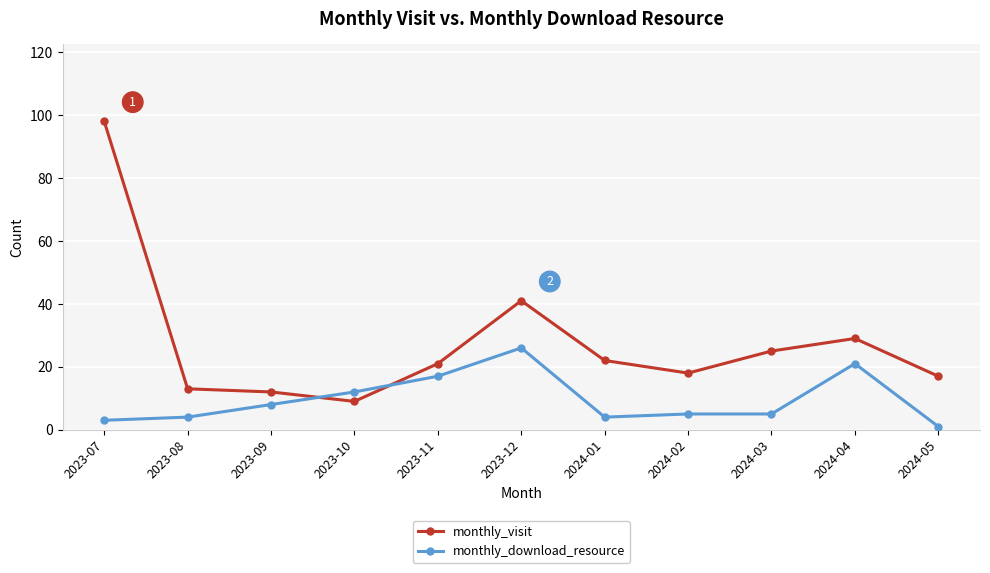

At 2023-07, list the series in order from smallest to largest.

monthly_download_resource, monthly_visit